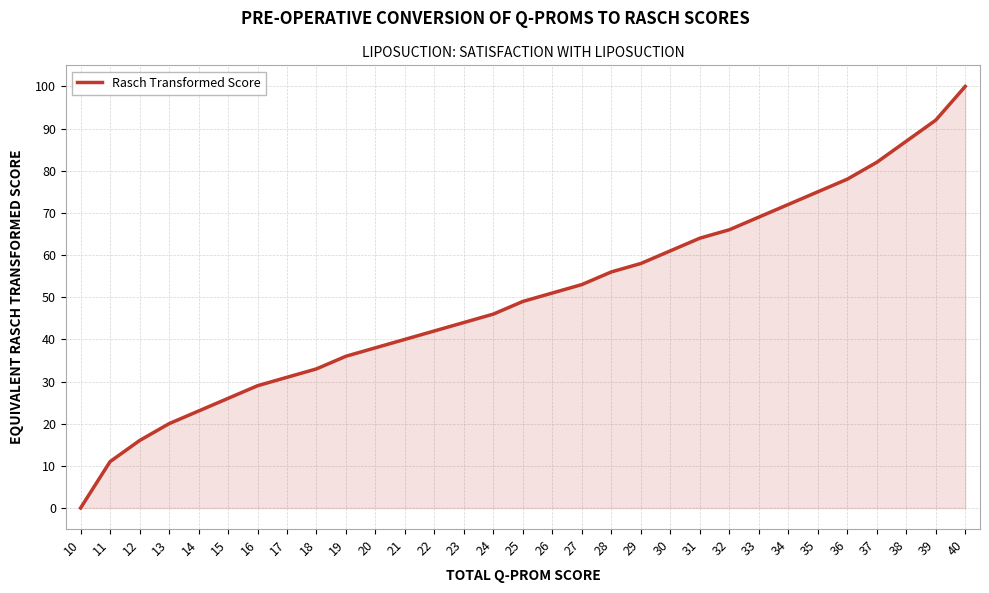

Reading right to left, list all the values displayed in this chart.

40=100	39=92	38=87	37=82	36=78	35=75	34=72	33=69	32=66	31=64	30=61	29=58	28=56	27=53	26=51	25=49	24=46	23=44	22=42	21=40	20=38	19=36	18=33	17=31	16=29	15=26	14=23	13=20	12=16	11=11	10=0